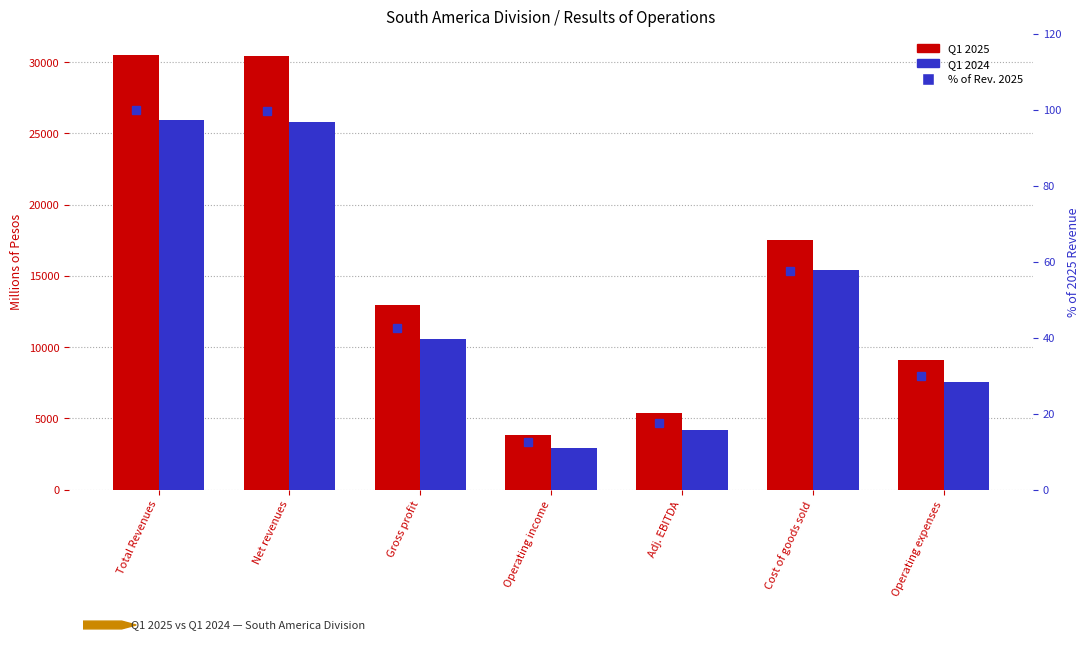

What is the sum of all Q1 2025 values?

109698.3